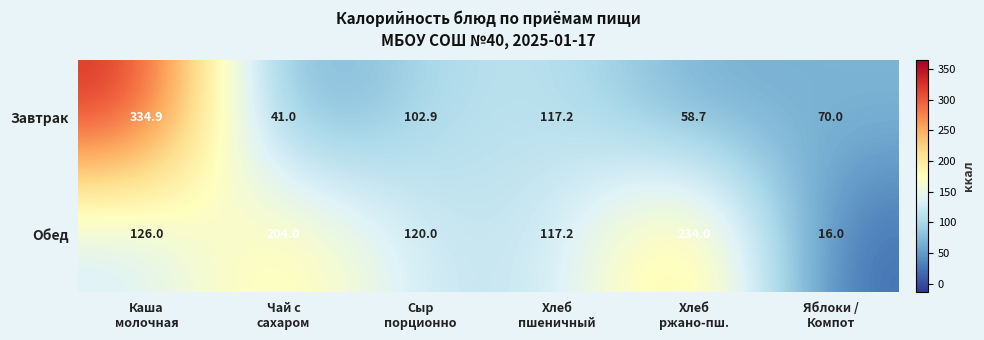

What is the spread (max minus min) of values at Яблоки /
Компот?

54.0